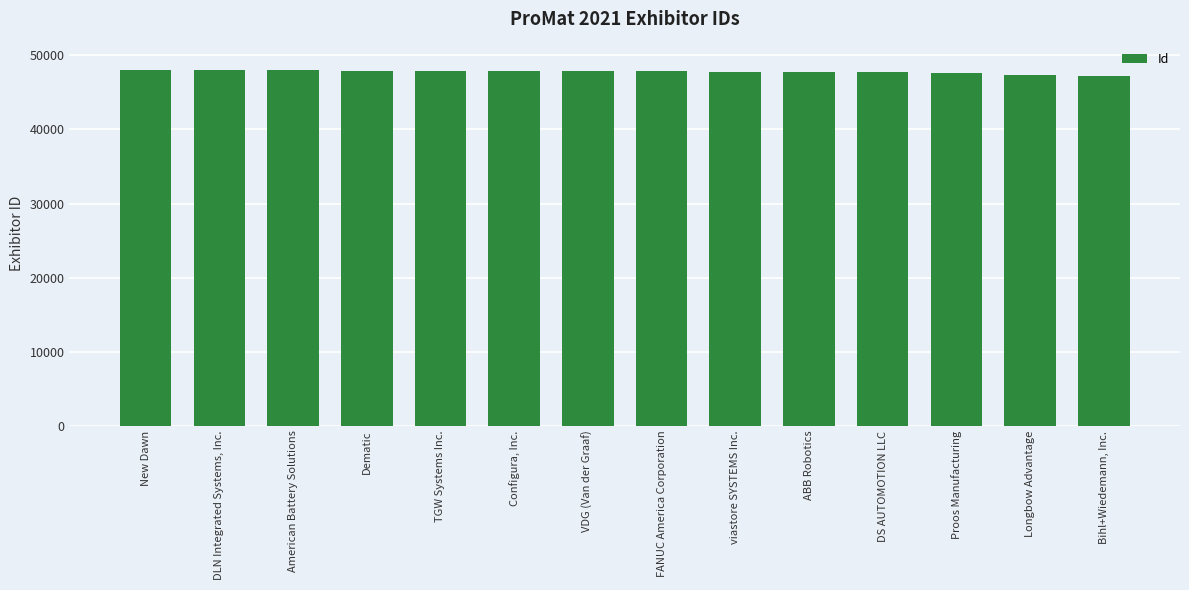

The chart shows a value of 47897 at Configura, Inc.. True or false?

True